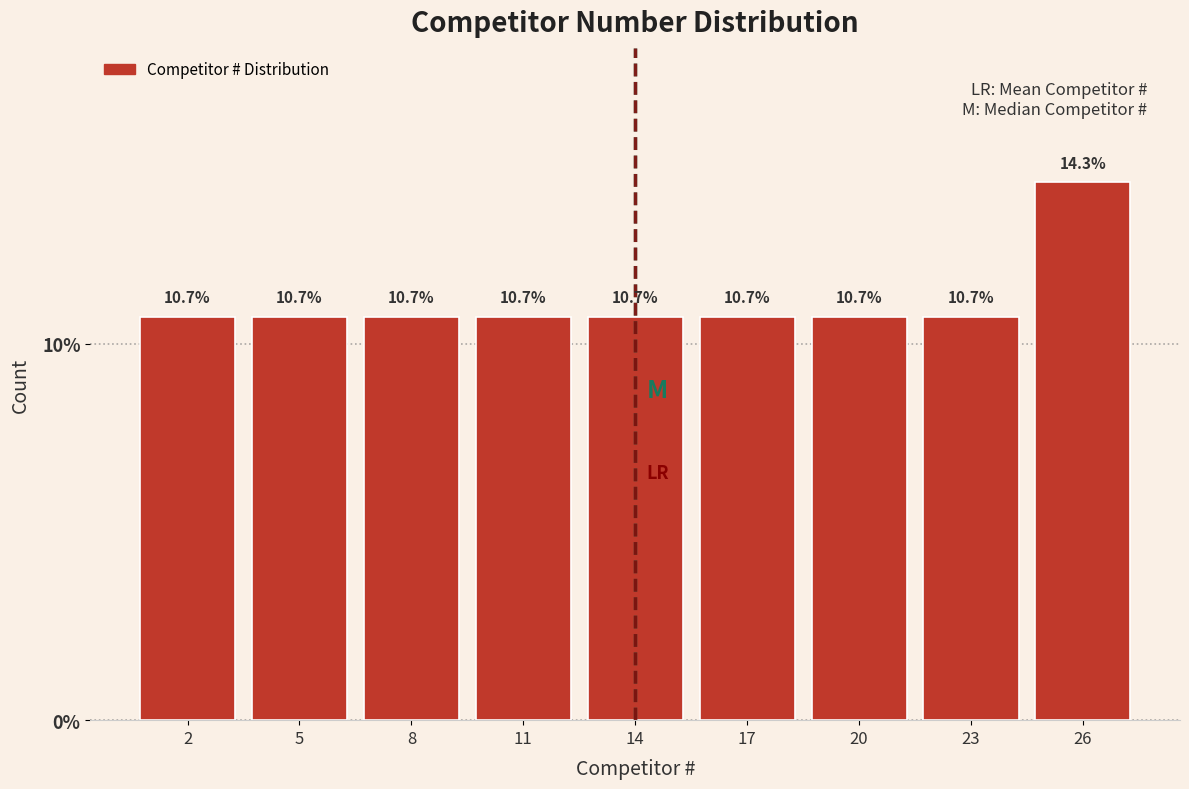

Reading left to right, list all the values displayed in this chart.

10.7	10.7	10.7	10.7	10.7	10.7	10.7	10.7	14.3